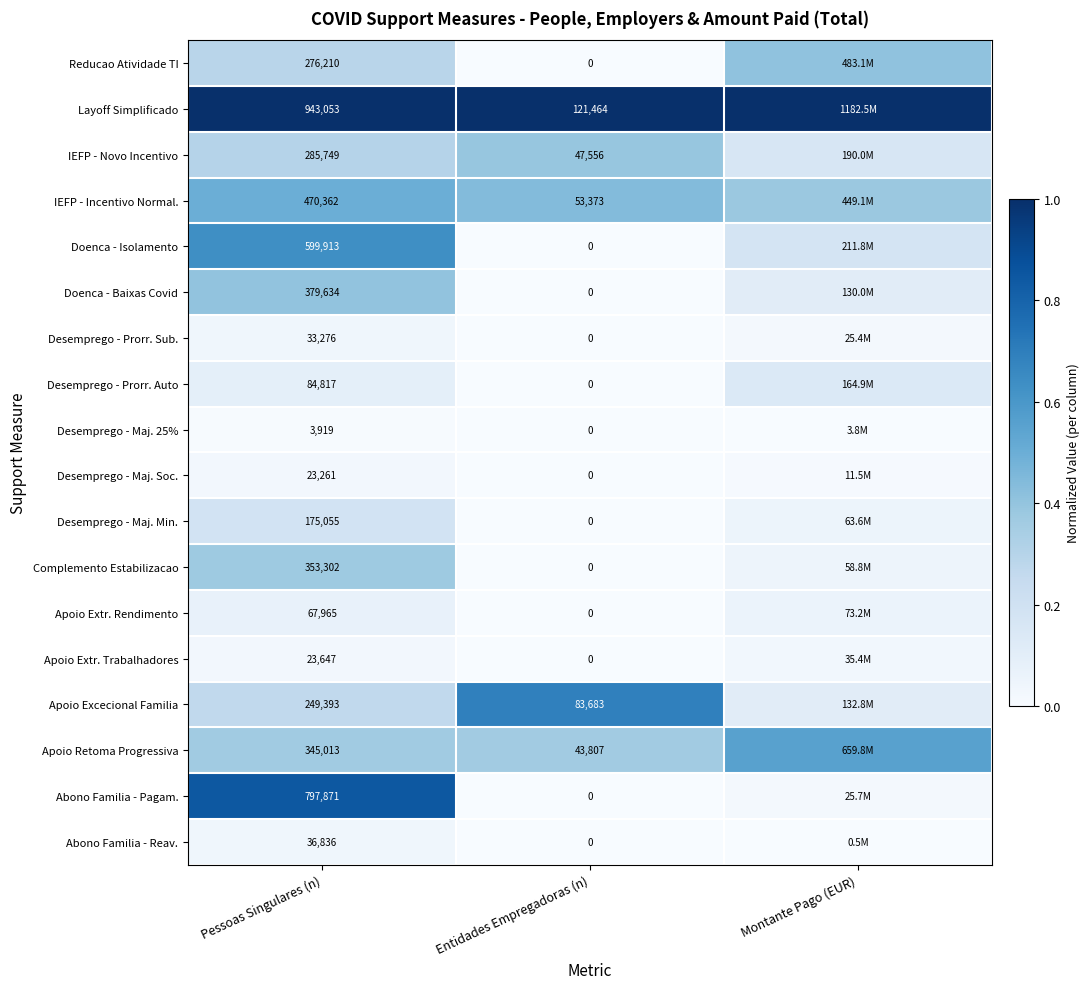

Between Pessoas Singulares (n) and Entidades Empregadoras (n), which series saw the biggest shift?

Layoff Simplificado